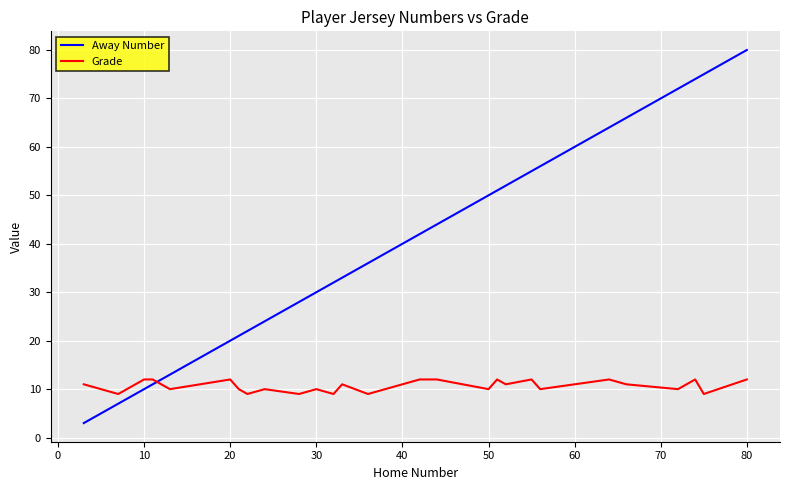

Which series has the largest total across all categories?

Away Number